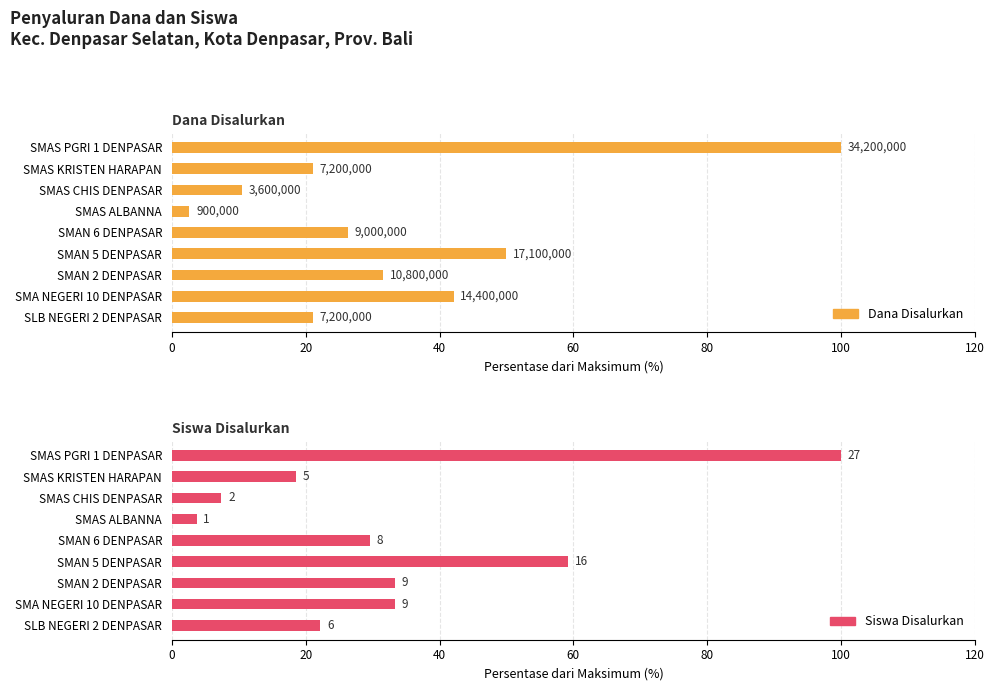

Does the chart contain stacked bars?

No